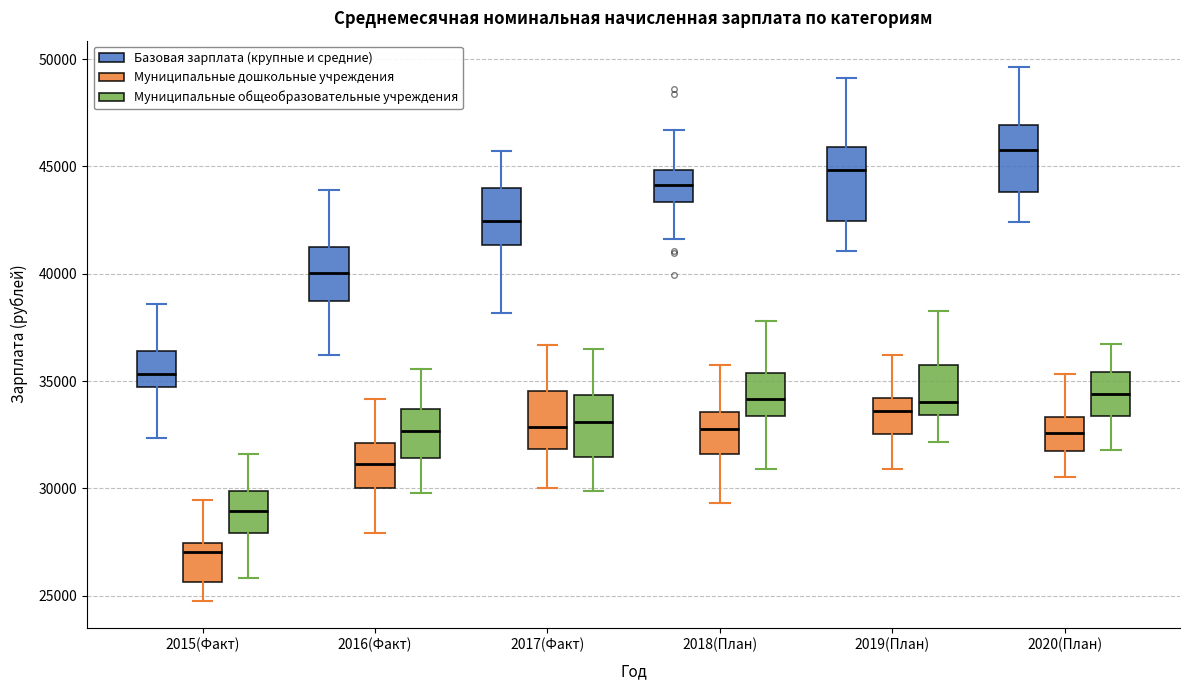

Reading left to right, read every box against the y-axis: the position of its median line, the range the box covers, and the ends of its whiskers. The values are not printed on the chart, so give them approximately, as read against the axis.

2015(Факт) (Базовая зарплата (крупные и средние)): median 35500, box 34500 to 36500, whiskers 32500 to 38500
2015(Факт) (Муниципальные дошкольные учреждения): median 27000, box 25500 to 27500, whiskers 25000 to 29500
2015(Факт) (Муниципальные общеобразовательные учреждения): median 29000, box 28000 to 30000, whiskers 26000 to 31500
2016(Факт) (Базовая зарплата (крупные и средние)): median 40000, box 38500 to 41500, whiskers 36000 to 44000
2016(Факт) (Муниципальные дошкольные учреждения): median 31000, box 30000 to 32000, whiskers 28000 to 34000
2016(Факт) (Муниципальные общеобразовательные учреждения): median 32500, box 31500 to 33500, whiskers 30000 to 35500
2017(Факт) (Базовая зарплата (крупные и средние)): median 42500, box 41500 to 44000, whiskers 38000 to 45500
2017(Факт) (Муниципальные дошкольные учреждения): median 33000, box 32000 to 34500, whiskers 30000 to 36500
2017(Факт) (Муниципальные общеобразовательные учреждения): median 33000, box 31500 to 34500, whiskers 30000 to 36500
2018(План) (Базовая зарплата (крупные и средние)): median 44000, box 43500 to 45000, whiskers 41500 to 46500
2018(План) (Муниципальные дошкольные учреждения): median 33000, box 31500 to 33500, whiskers 29500 to 36000
2018(План) (Муниципальные общеобразовательные учреждения): median 34000, box 33500 to 35500, whiskers 31000 to 38000
2019(План) (Базовая зарплата (крупные и средние)): median 45000, box 42500 to 46000, whiskers 41000 to 49000
2019(План) (Муниципальные дошкольные учреждения): median 33500, box 32500 to 34000, whiskers 31000 to 36000
2019(План) (Муниципальные общеобразовательные учреждения): median 34000, box 33500 to 35500, whiskers 32000 to 38500
2020(План) (Базовая зарплата (крупные и средние)): median 45500, box 44000 to 47000, whiskers 42500 to 49500
2020(План) (Муниципальные дошкольные учреждения): median 32500, box 31500 to 33500, whiskers 30500 to 35500
2020(План) (Муниципальные общеобразовательные учреждения): median 34500, box 33500 to 35500, whiskers 32000 to 36500